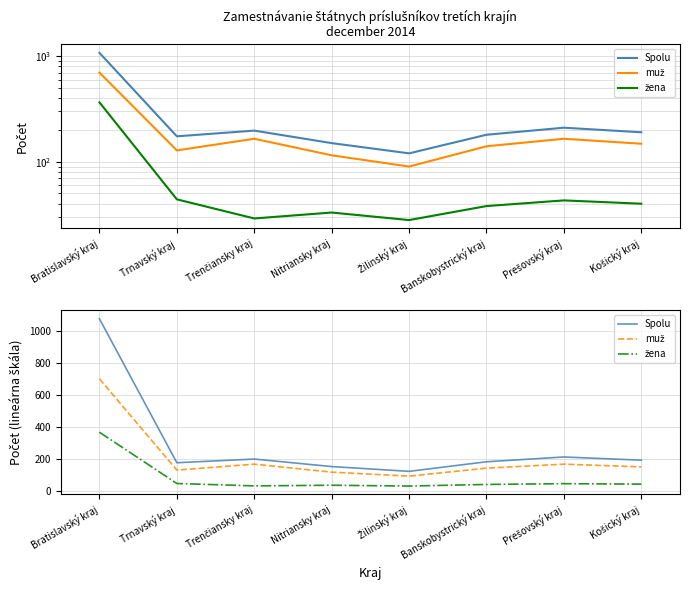

How many interior local valleys does the Spolu series have?

2